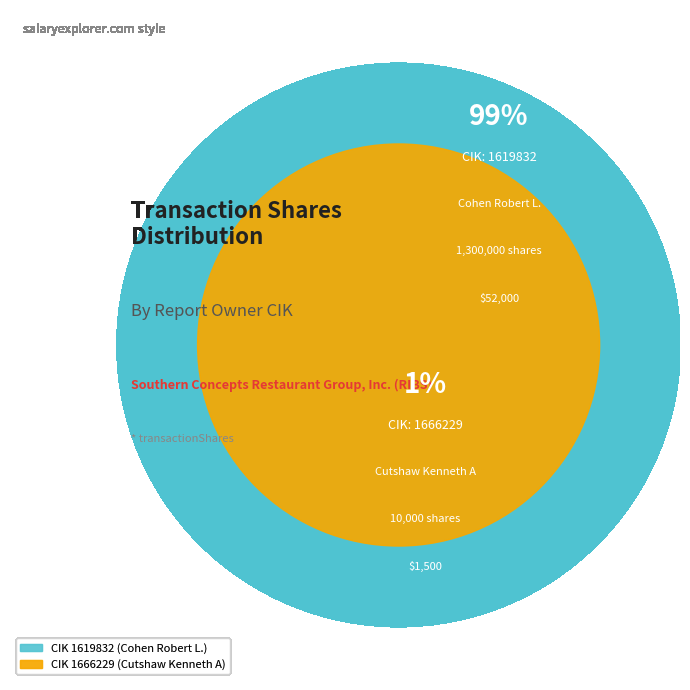

What is the total percentage of 1666229 and 1619832?

100.0%